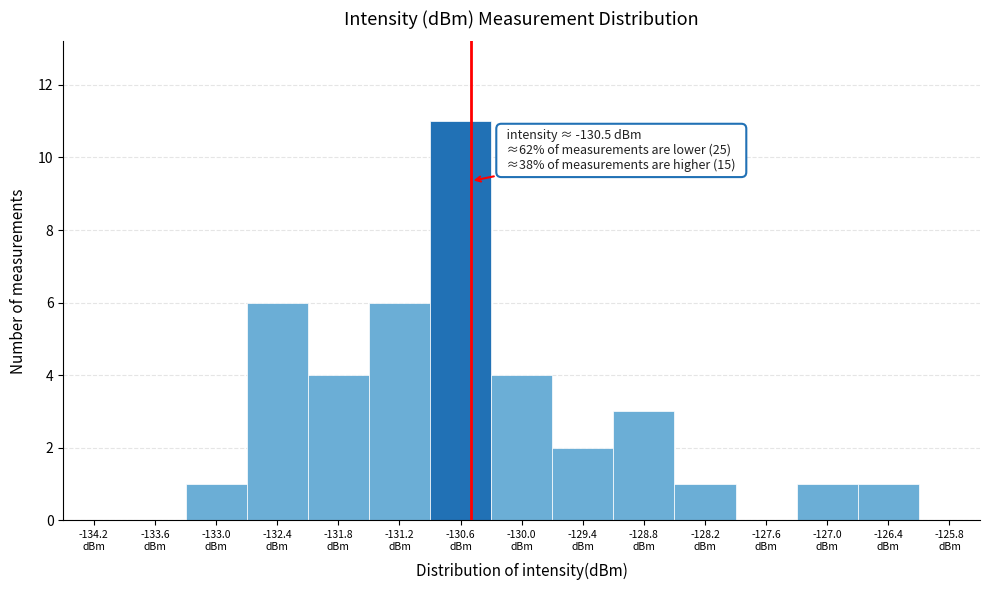

Over which range of the x-axis is the bar tallest?

-130.9 to -130.3